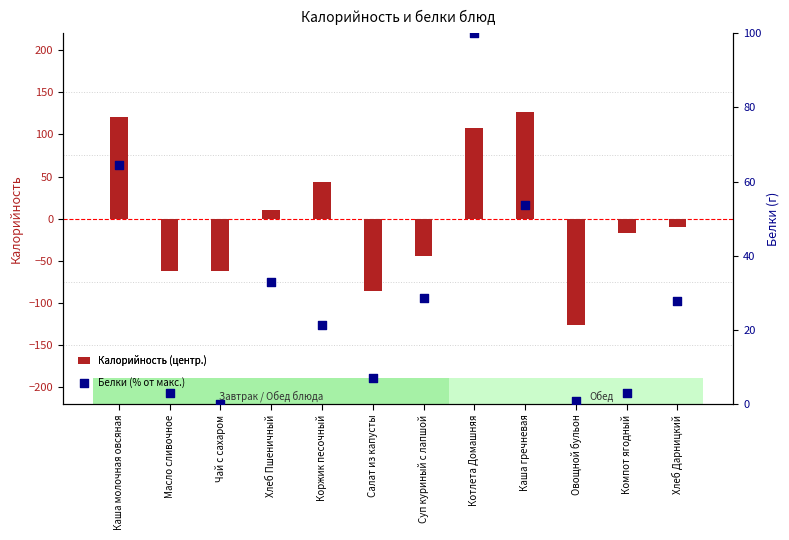

What are all the series names shown in the legend?

Калорийность (центр.), Белки (% от макс.)